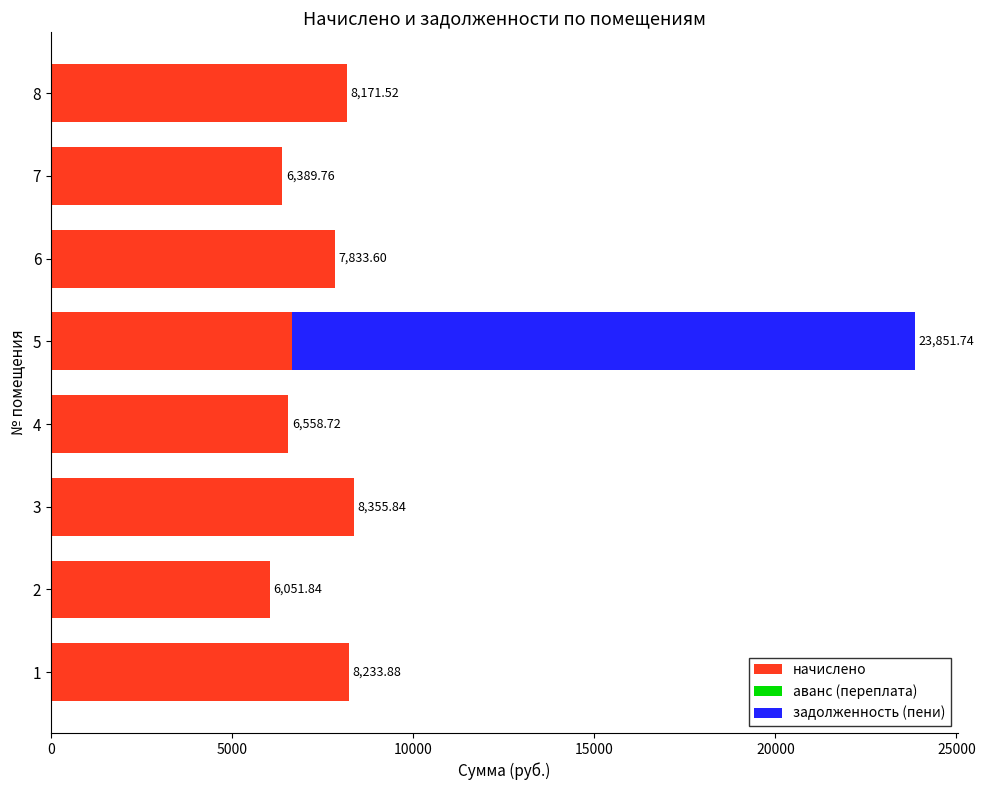

What is the total value across all series at 2?

6051.8